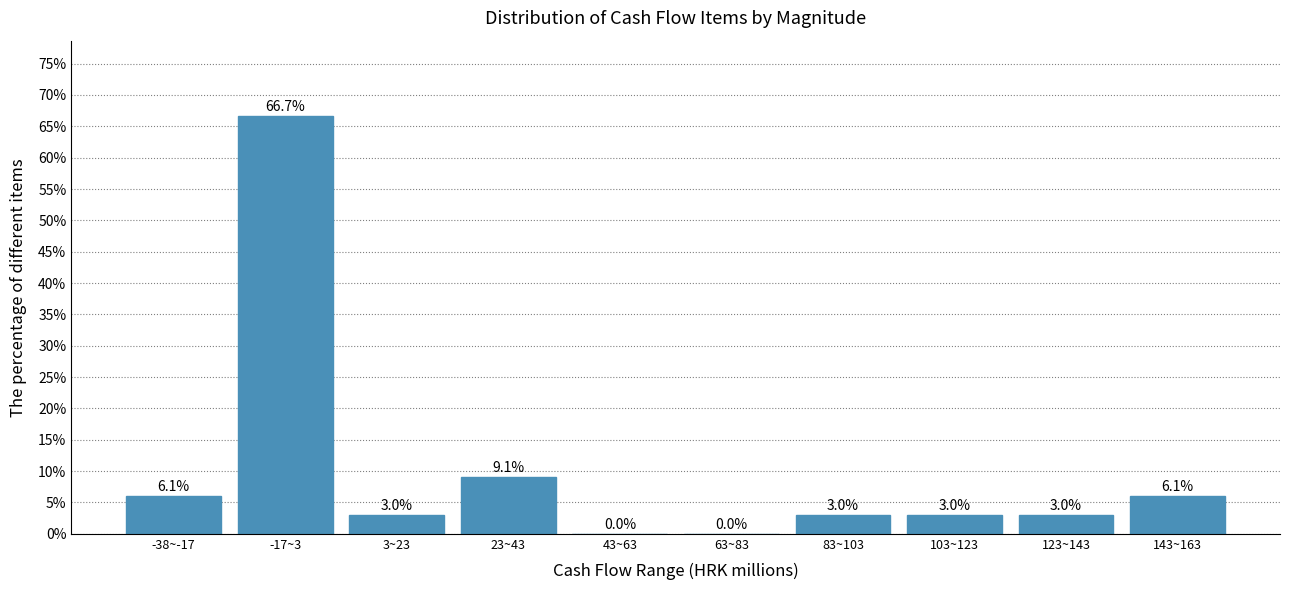

Reading right to left, list all the values displayed in this chart.

143~163=6.1	123~143=3.0	103~123=3.0	83~103=3.0	63~83=0.0	43~63=0.0	23~43=9.1	3~23=3.0	-17~3=66.7	-38~-17=6.1